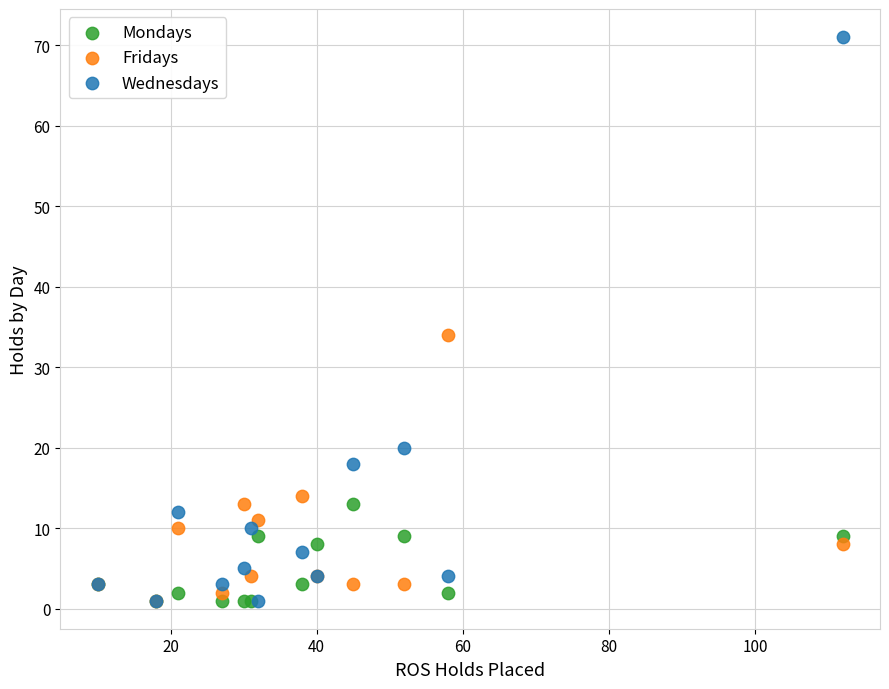

In the Fridays series, what Y value is closest to 17?

14